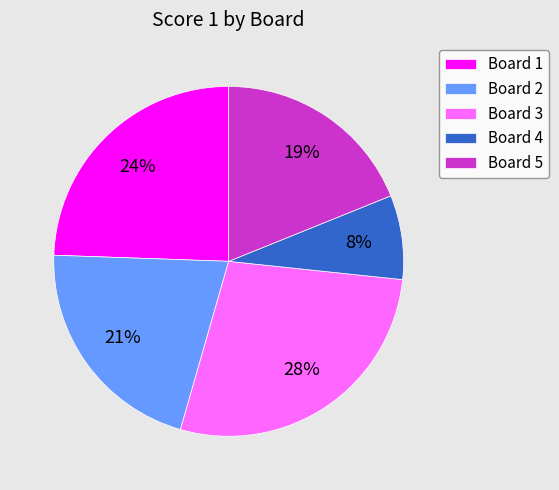

Rank the categories by value from highest to lowest.

Board 3, Board 1, Board 2, Board 5, Board 4